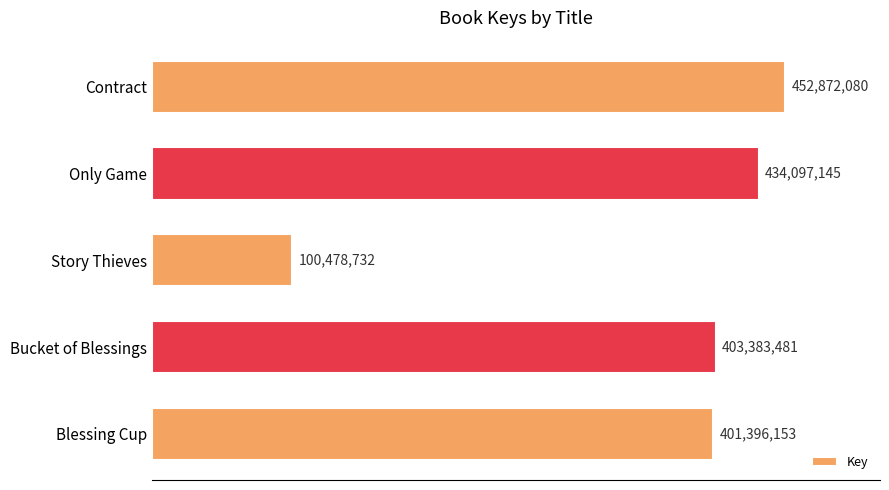

Does the chart contain any negative values?

No